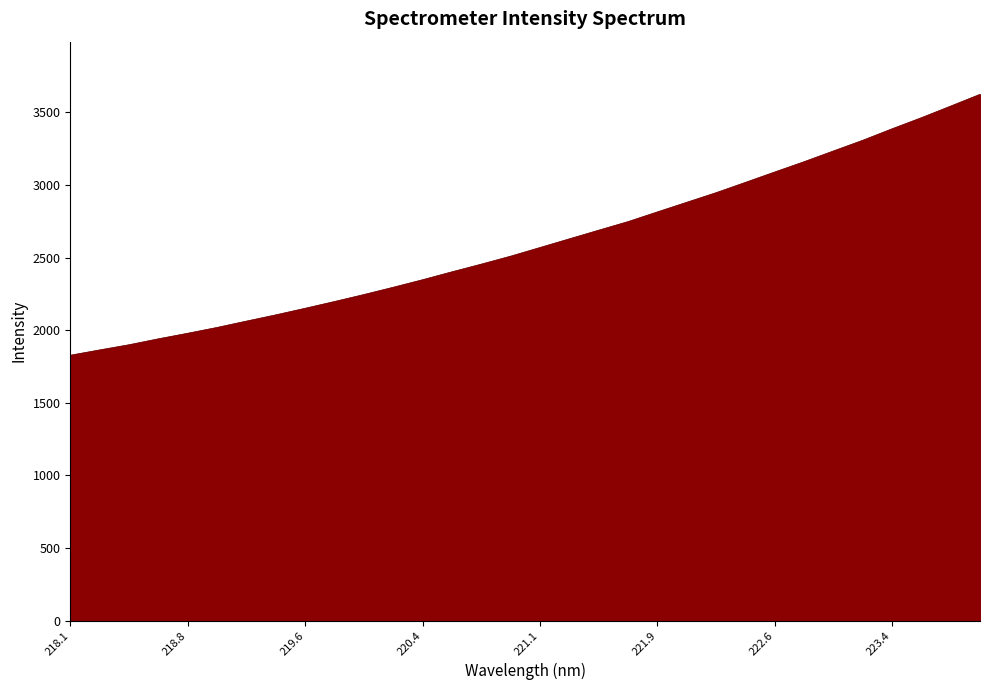

How many lines are shown in the chart?

1